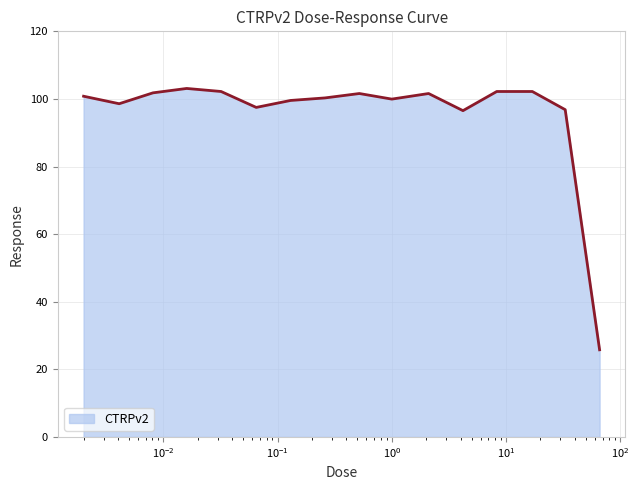

What is the maximum value shown in the chart?

103.1